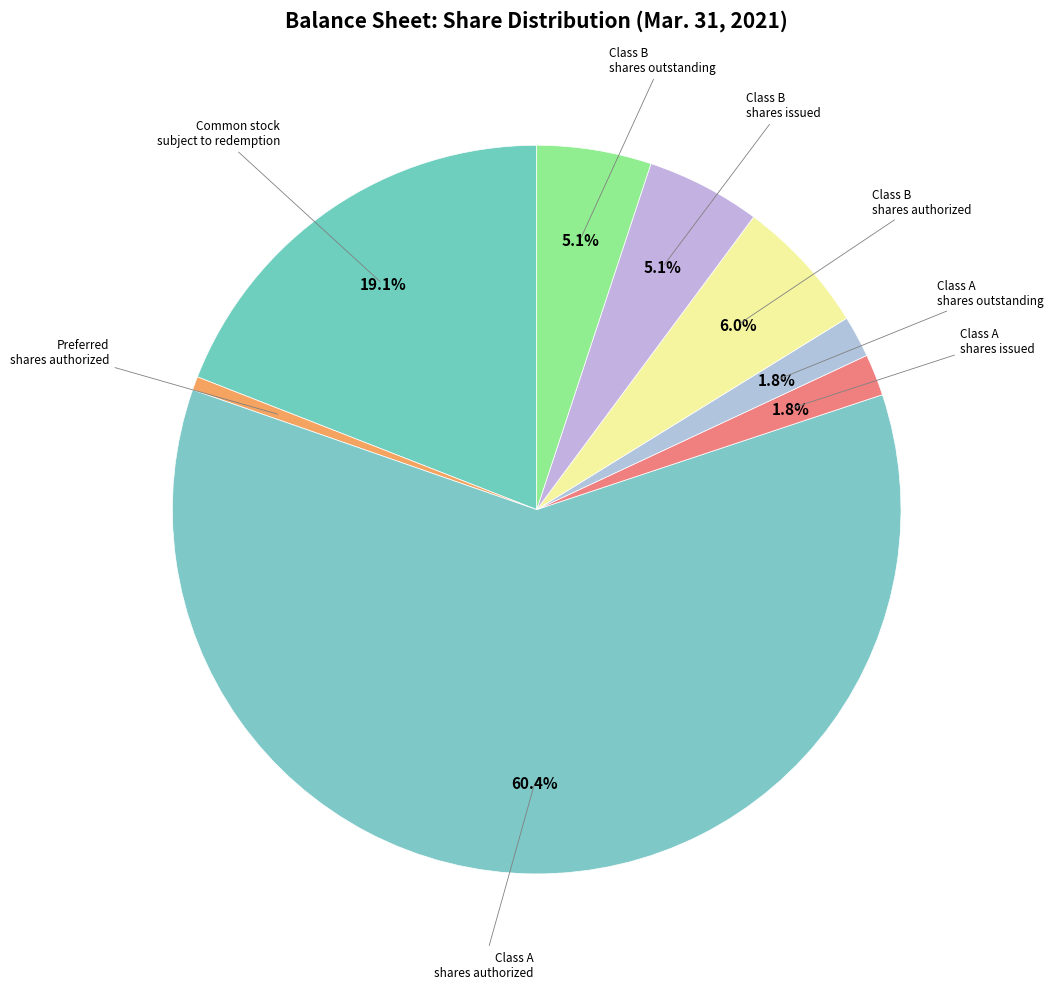

How many slices are in this pie chart?

8